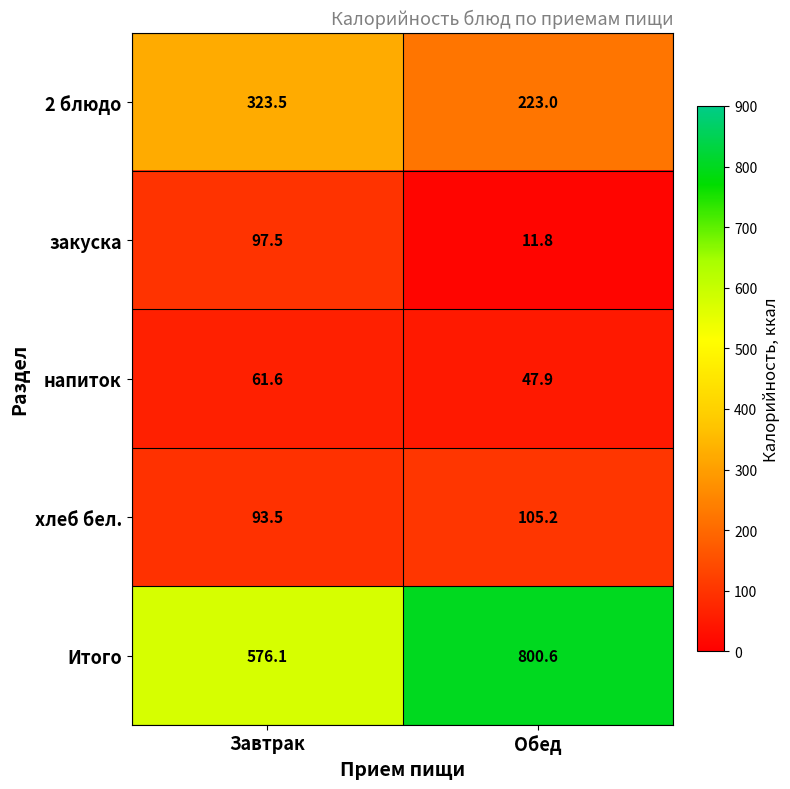

What is the total value across all series at Обед?

1188.5